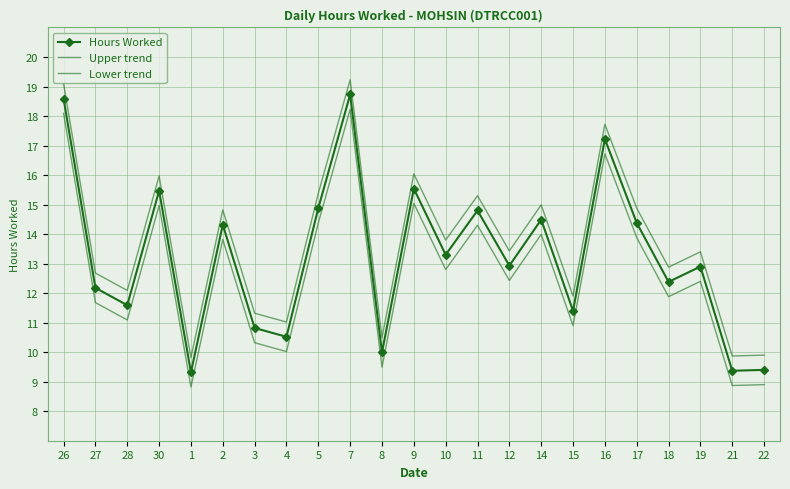

What is the value of the Upper trend point at the 10th from the left?

19.2